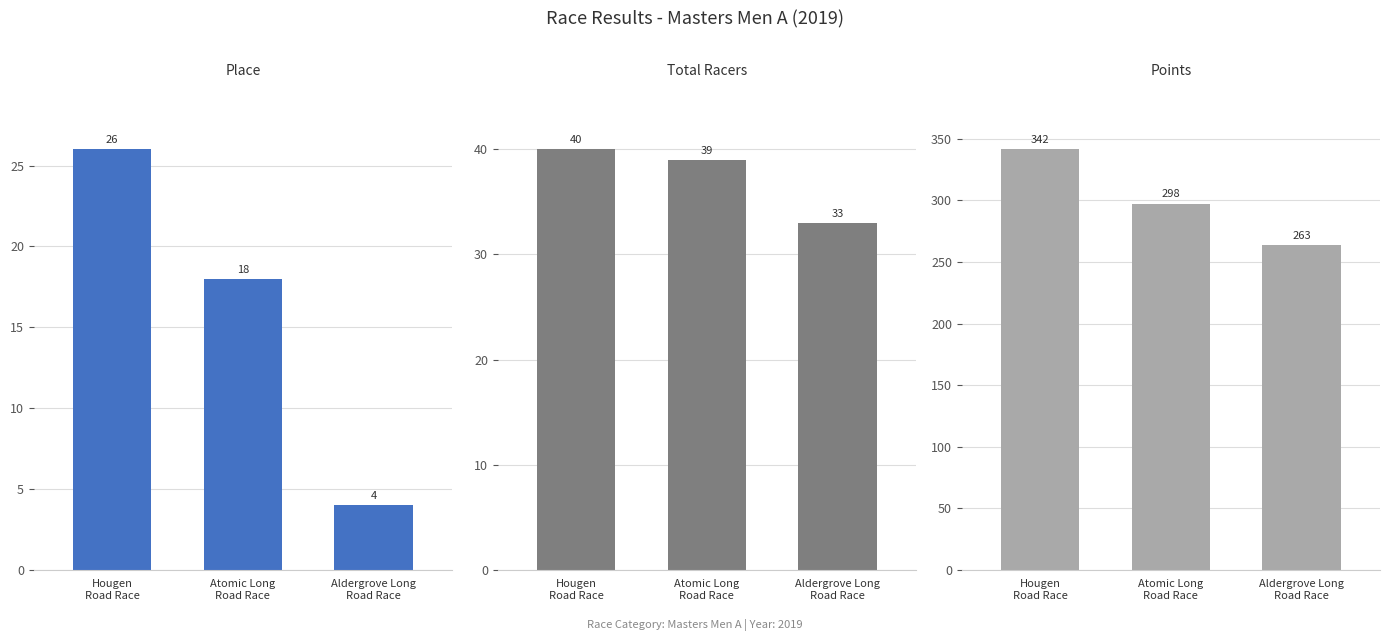

Are the bars grouped side by side (vs. stacked)?

Yes